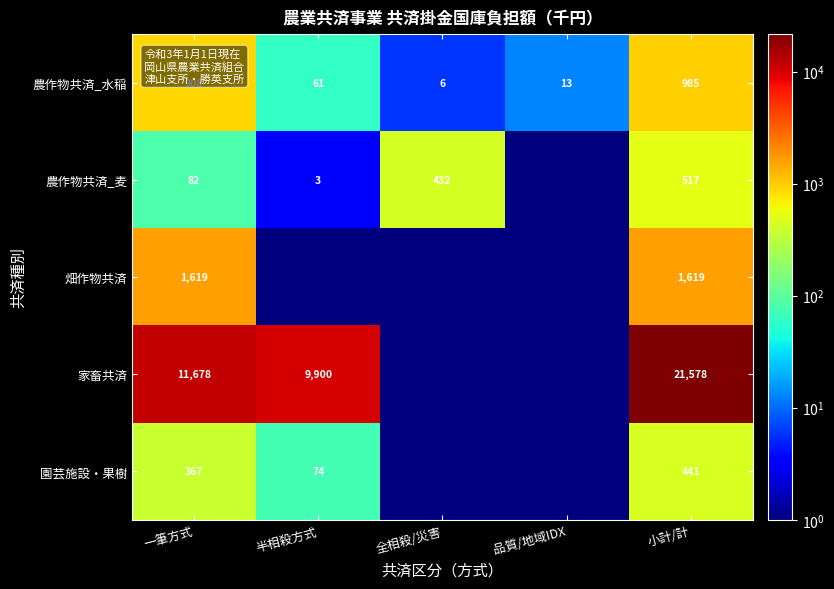

Rank the series at 一筆方式 from highest to lowest value.

家畜共済, 畑作物共済, 農作物共済_水稲, 園芸施設・果樹, 農作物共済_麦